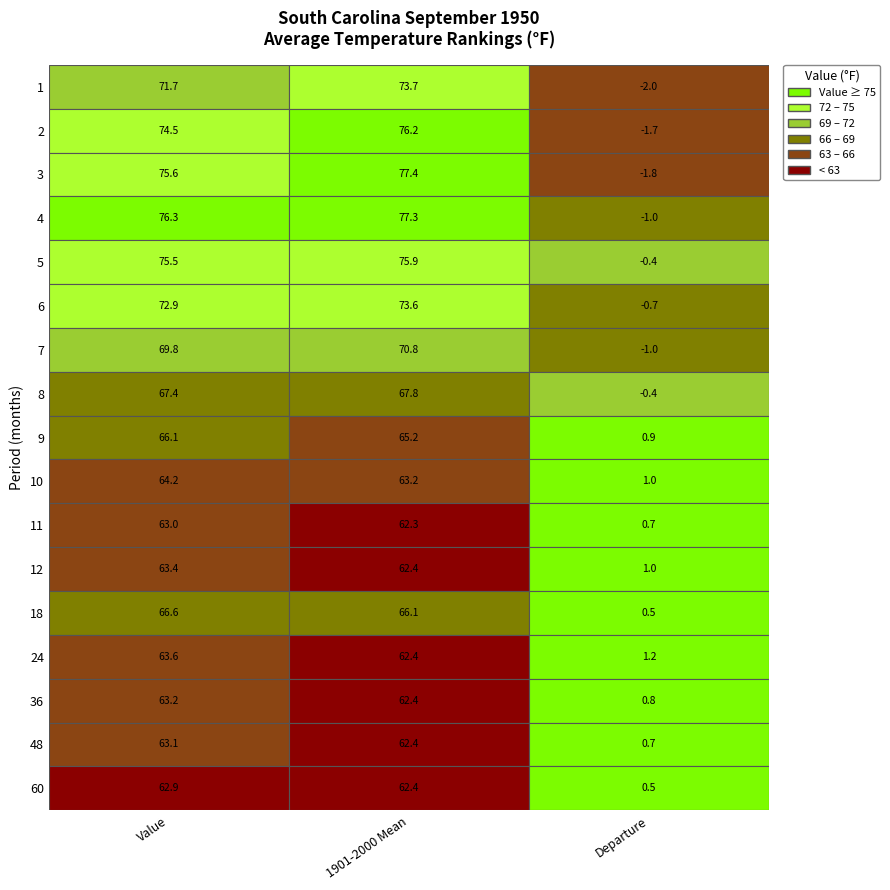

At how many categories does at least one series exceed 52?

2